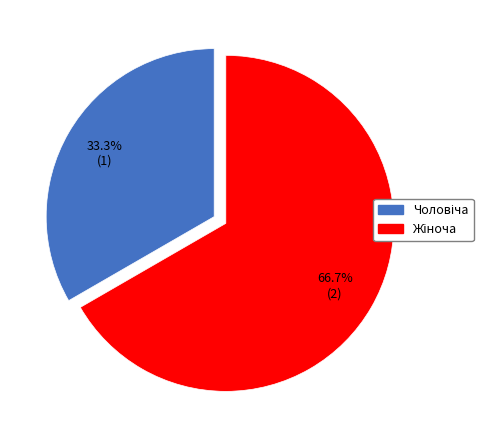

Does any single category account for the majority?

Yes